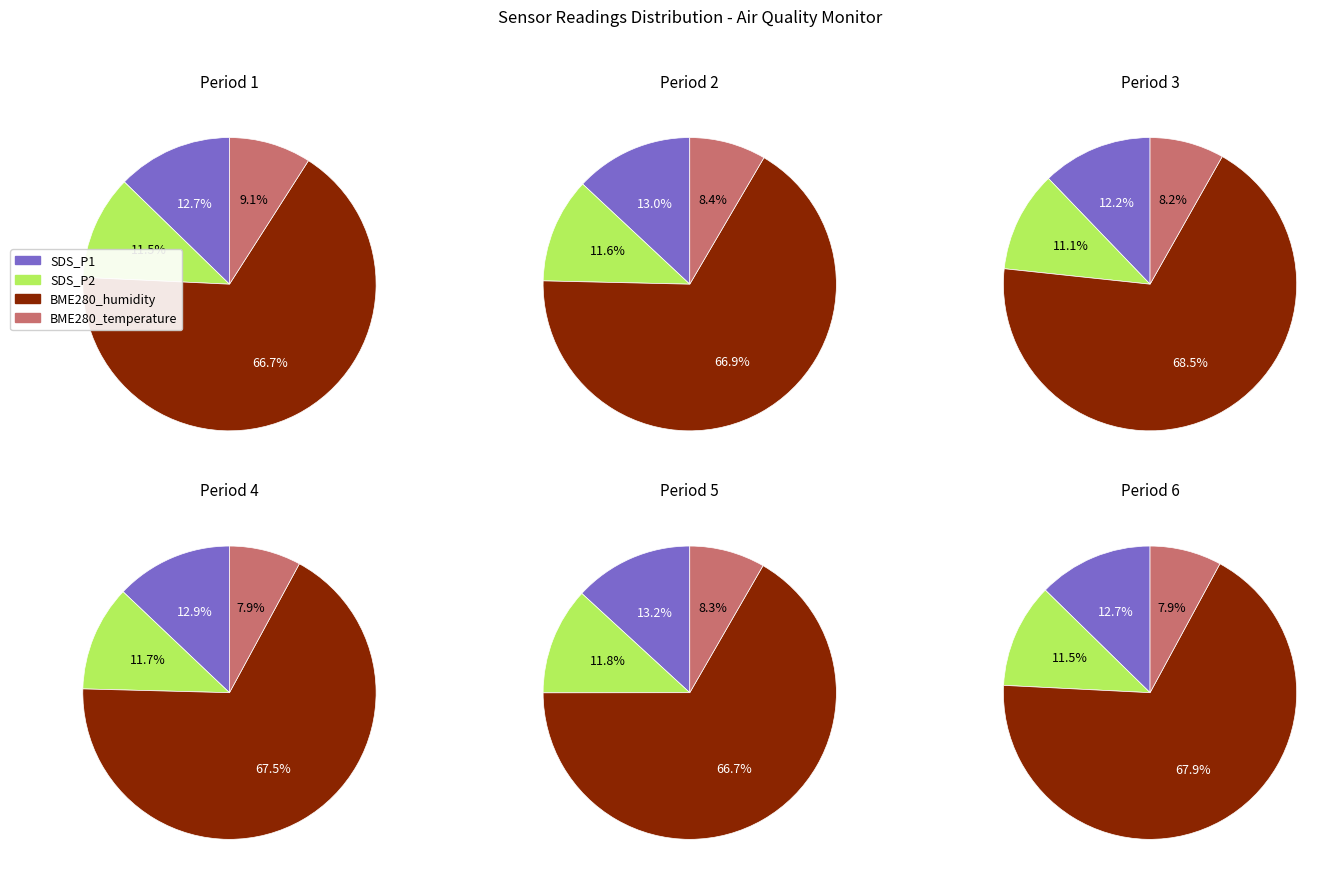

The 01:35 slice represents 12% of the pie. True or false?

False